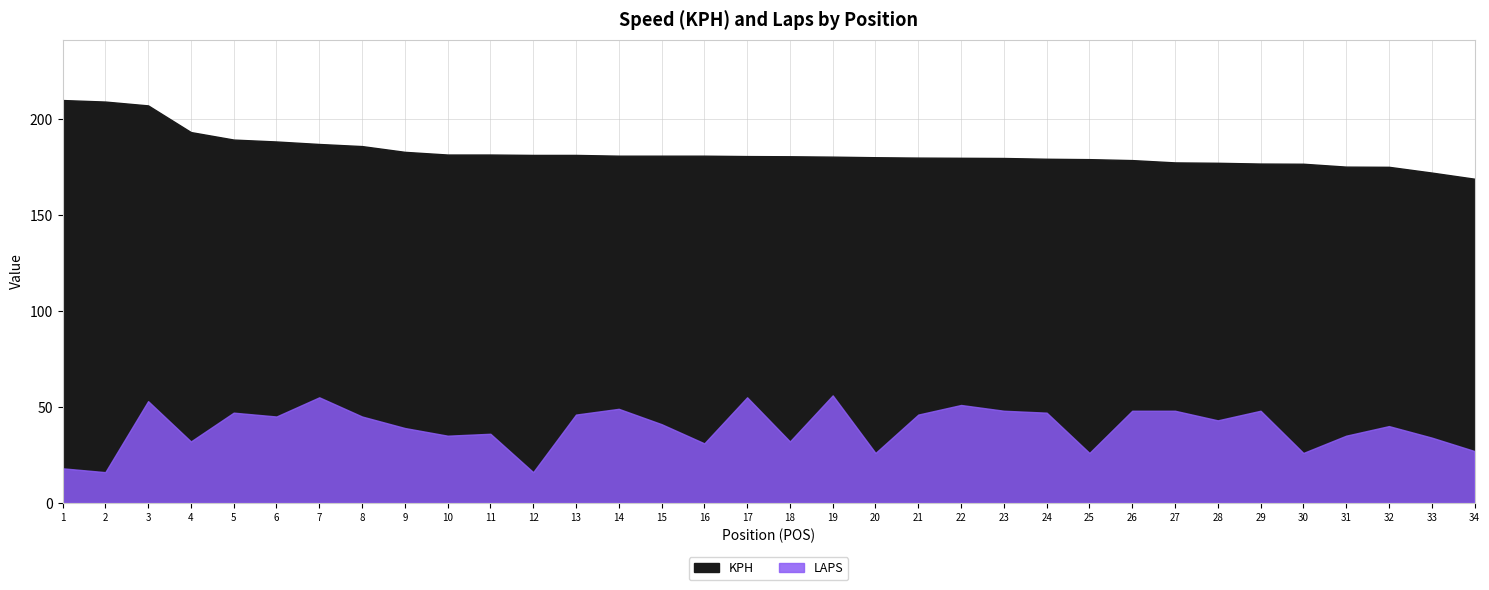

True or false: KPH has more than 0 interior local peaks.

False